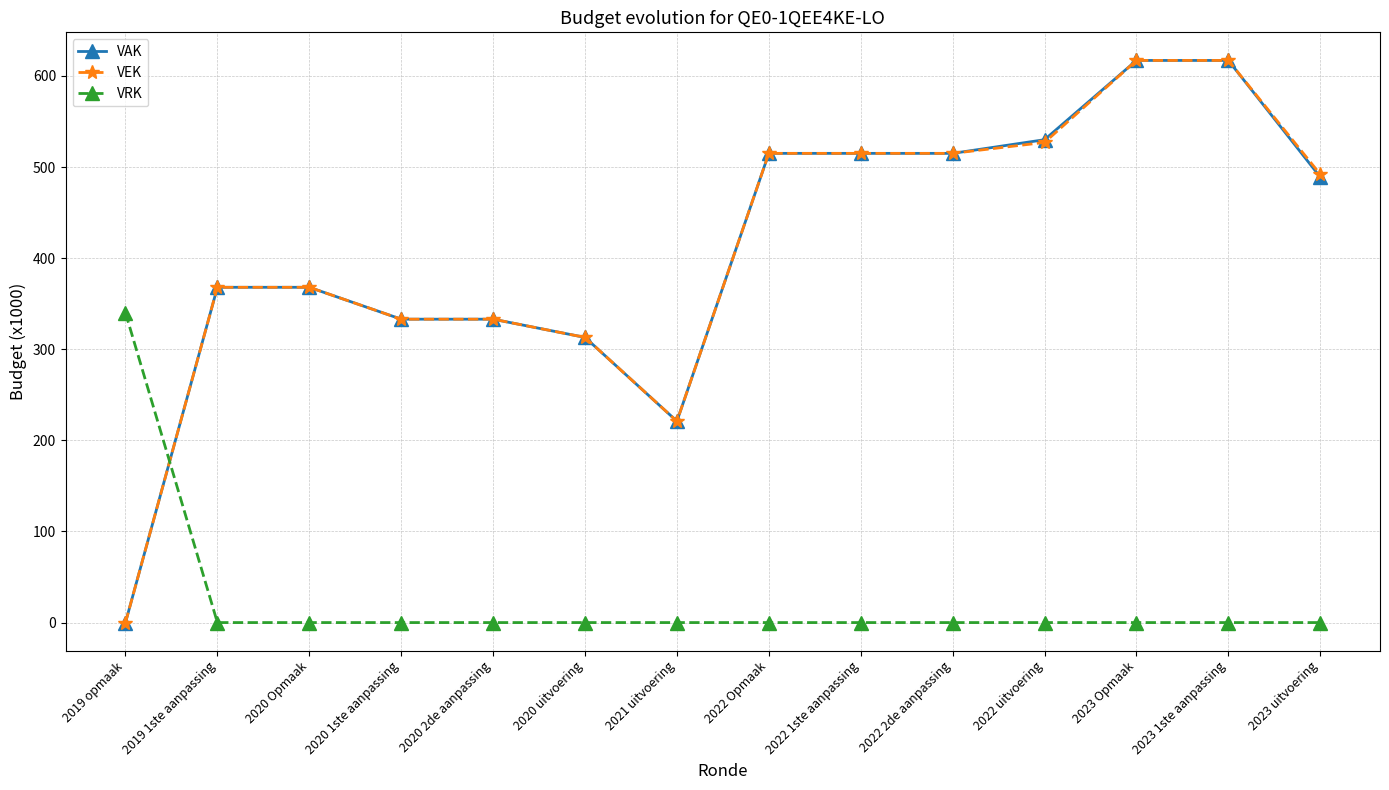

The VEK series shows 181 at 2023 uitvoering. True or false?

False